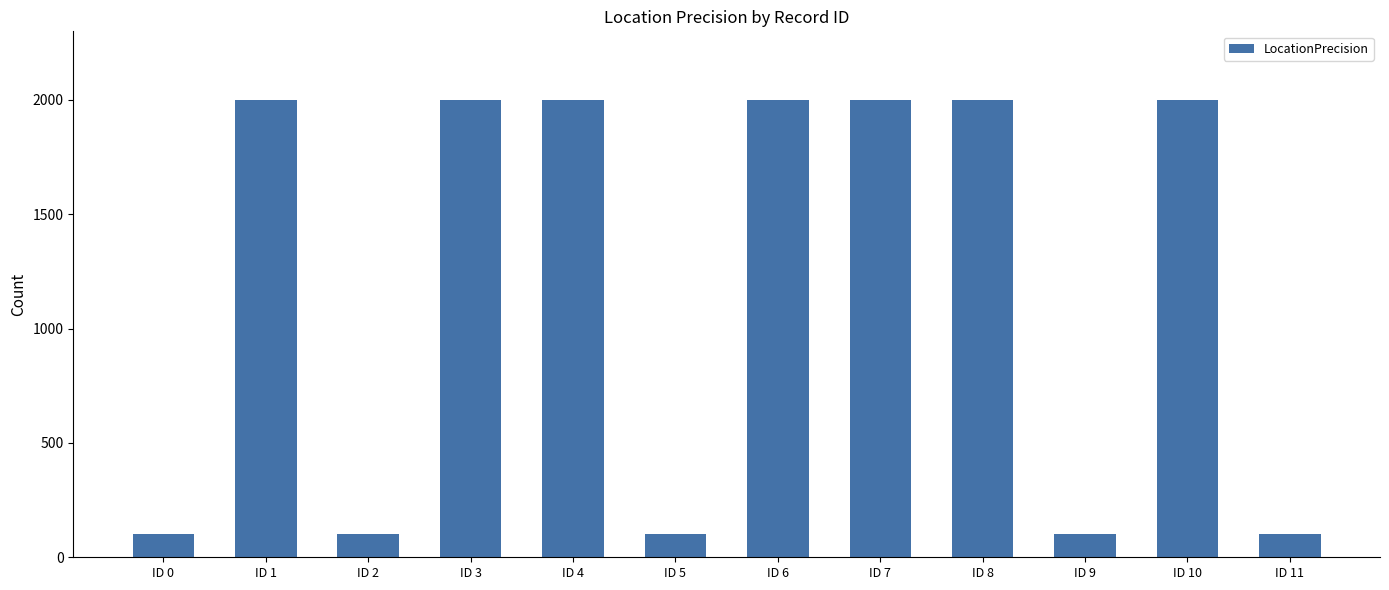

Reading left to right, list all the values displayed in this chart.

ID 0=100	ID 1=2000	ID 2=100	ID 3=2000	ID 4=2000	ID 5=100	ID 6=2000	ID 7=2000	ID 8=2000	ID 9=100	ID 10=2000	ID 11=100